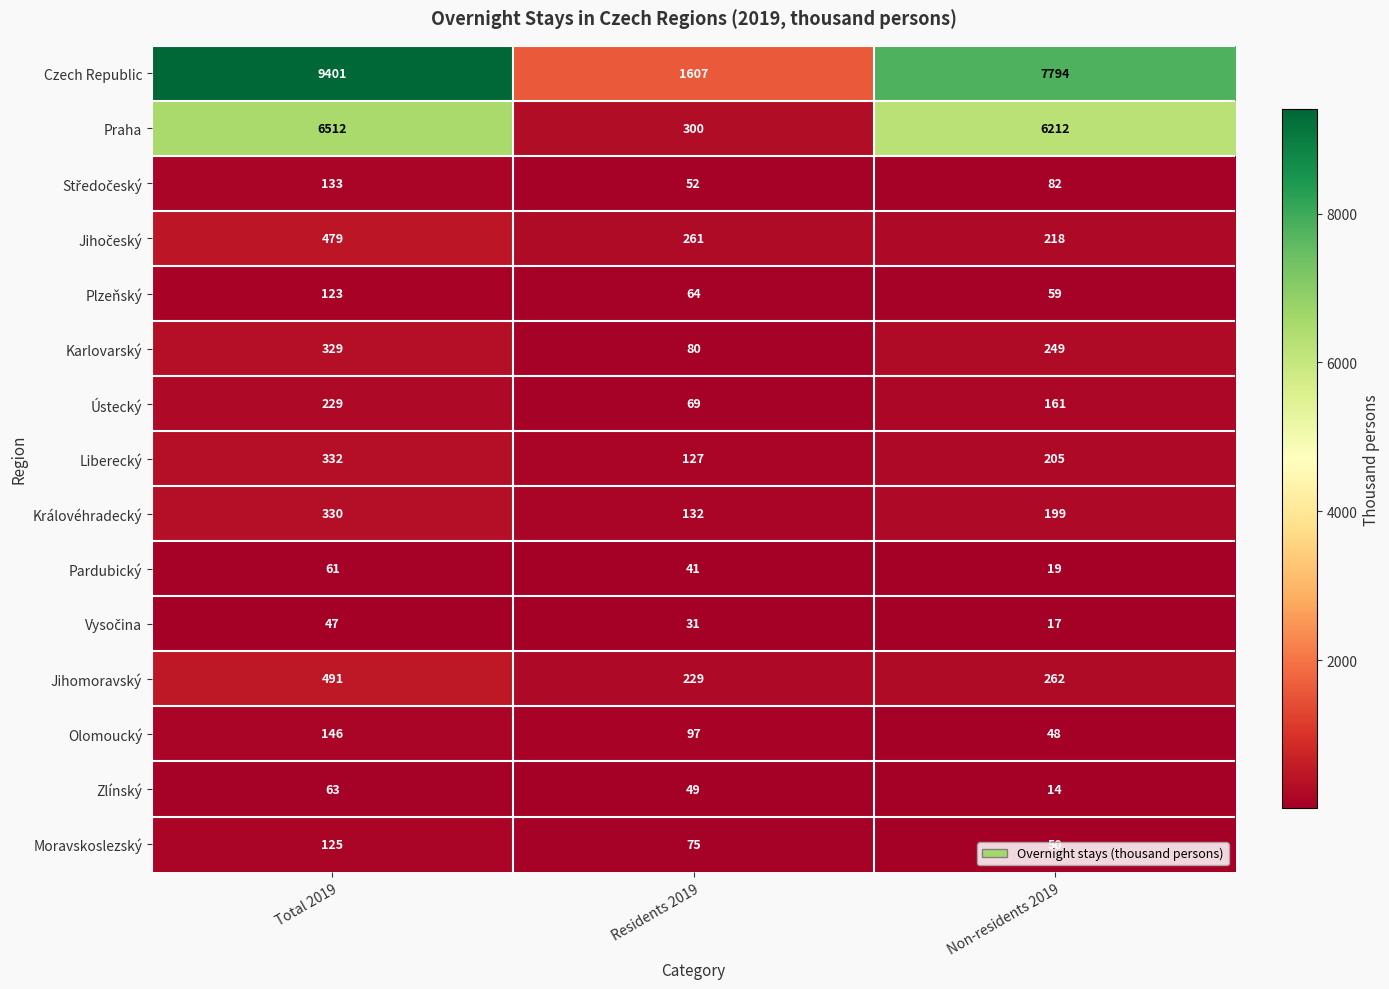

At which label is Czech Republic closest to 5504?

Non-residents 2019